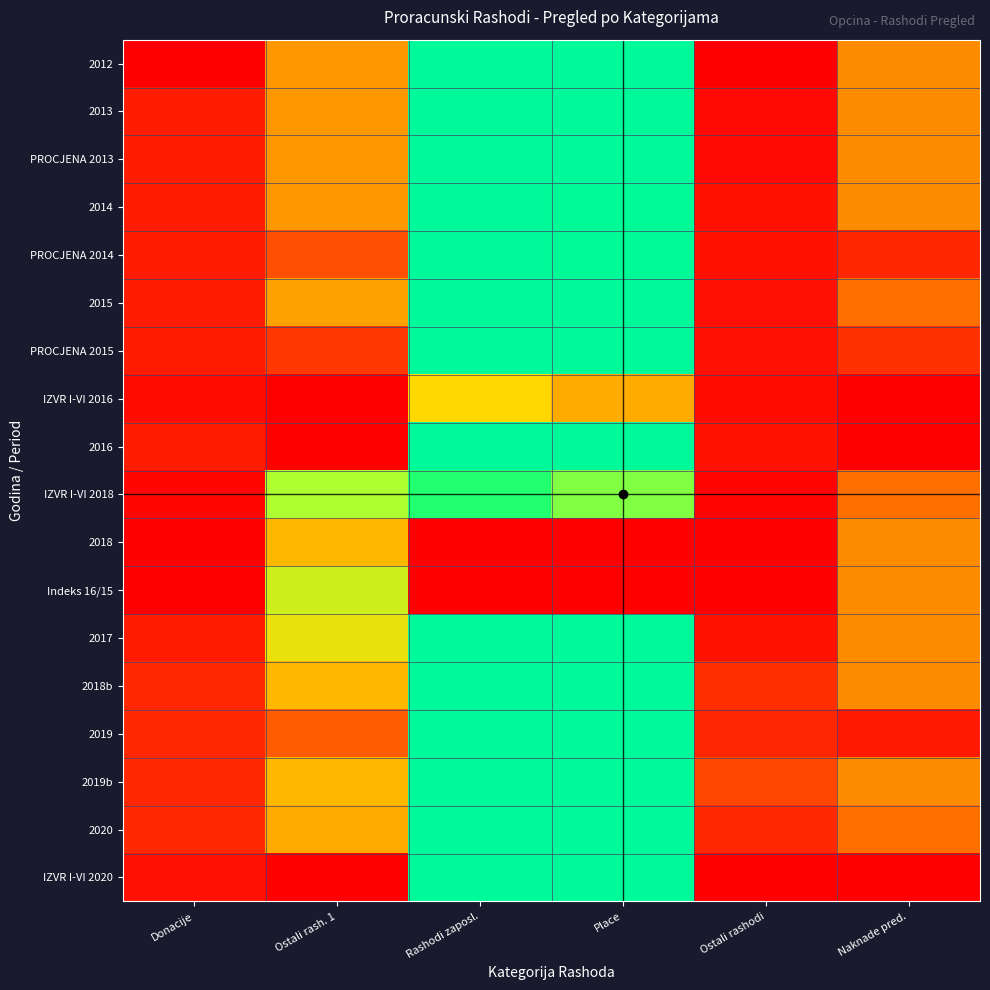

Reading left to right, list all the values displayed in this chart.

2012: Donacije=0.0	Ostali rash. 1=108000.0	Rashodi zaposl.=500000.0	Place=500000.0	Ostali rashodi=0.0	Naknade pred.=100000.0
2013: Donacije=22000.0	Ostali rash. 1=108000.0	Rashodi zaposl.=500000.0	Place=500000.0	Ostali rashodi=8000.0	Naknade pred.=100000.0
PROCJENA 2013: Donacije=22000.0	Ostali rash. 1=108000.0	Rashodi zaposl.=500000.0	Place=500000.0	Ostali rashodi=8000.0	Naknade pred.=100000.0
2014: Donacije=20000.0	Ostali rash. 1=108000.0	Rashodi zaposl.=351000.0	Place=296000.0	Ostali rashodi=14000.0	Naknade pred.=100000.0
PROCJENA 2014: Donacije=20000.0	Ostali rash. 1=57838.4	Rashodi zaposl.=351000.0	Place=296000.0	Ostali rashodi=14000.0	Naknade pred.=28652.4
2015: Donacije=20000.0	Ostali rash. 1=115000.0	Rashodi zaposl.=392000.0	Place=335000.0	Ostali rashodi=12000.0	Naknade pred.=80000.0
PROCJENA 2015: Donacije=20000.0	Ostali rash. 1=41004.1	Rashodi zaposl.=392000.0	Place=335000.0	Ostali rashodi=12000.0	Naknade pred.=36253.9
IZVR I-VI 2016: Donacije=10000.0	Ostali rash. 1=0.0	Rashodi zaposl.=150369.0	Place=121563.9	Ostali rashodi=9962.8	Naknade pred.=0.0
2016: Donacije=20000.0	Ostali rash. 1=846.7	Rashodi zaposl.=500000.0	Place=460000.0	Ostali rashodi=15000.0	Naknade pred.=80.0
IZVR I-VI 2018: Donacije=5000.0	Ostali rash. 1=200000.0	Rashodi zaposl.=240053.4	Place=212889.9	Ostali rashodi=4500.0	Naknade pred.=80000.0
2018: Donacije=0.0	Ostali rash. 1=130000.0	Rashodi zaposl.=0.0	Place=0.0	Ostali rashodi=0.0	Naknade pred.=100000.0
Indeks 16/15: Donacije=100.0	Ostali rash. 1=180000.0	Rashodi zaposl.=807.1	Place=609.7	Ostali rashodi=125.0	Naknade pred.=100000.0
2017: Donacije=20000.0	Ostali rash. 1=163000.0	Rashodi zaposl.=500000.0	Place=460000.0	Ostali rashodi=15000.0	Naknade pred.=100000.0
2018b: Donacije=30000.0	Ostali rash. 1=130000.0	Rashodi zaposl.=500000.0	Place=500000.0	Ostali rashodi=34000.0	Naknade pred.=100000.0
2019: Donacije=30000.0	Ostali rash. 1=65932.1	Rashodi zaposl.=500000.0	Place=500000.0	Ostali rashodi=27500.0	Naknade pred.=19829.6
2019b: Donacije=30000.0	Ostali rash. 1=130000.0	Rashodi zaposl.=500000.0	Place=500000.0	Ostali rashodi=52500.0	Naknade pred.=100000.0
2020: Donacije=30000.0	Ostali rash. 1=120000.0	Rashodi zaposl.=500000.0	Place=500000.0	Ostali rashodi=30000.0	Naknade pred.=80000.0
IZVR I-VI 2020: Donacije=12500.0	Ostali rash. 1=0.0	Rashodi zaposl.=359004.0	Place=313059.5	Ostali rashodi=0.0	Naknade pred.=0.0